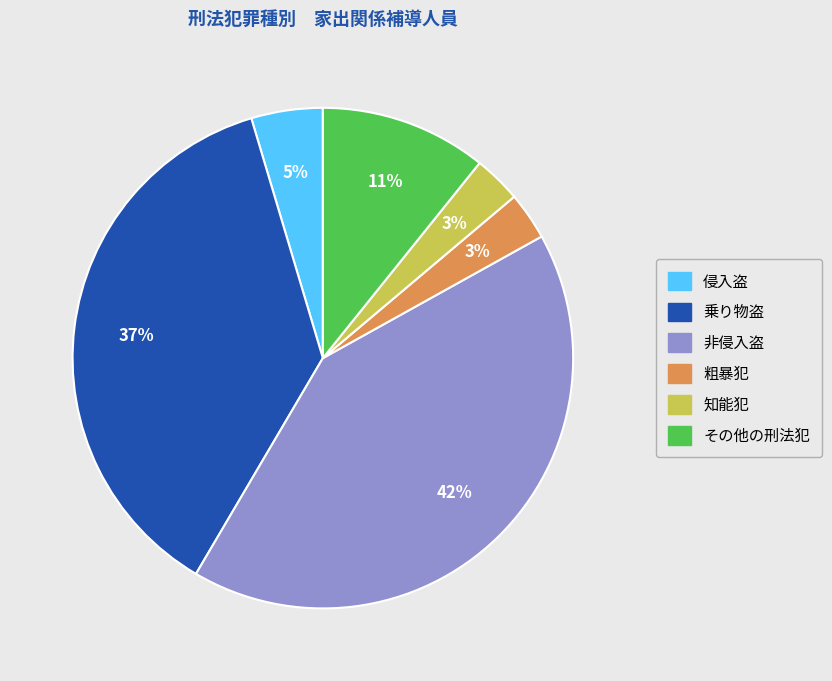

Is there any slice that represents more than half of the pie?

No